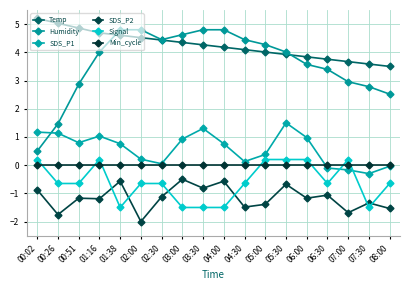

Is the value of SDS_P1 at 07:00 greater than the value of Humidity at 07:00?

No